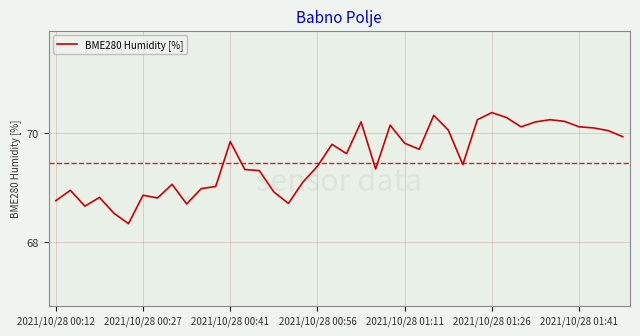

What is the difference between the maximum and minimum values?

2.0